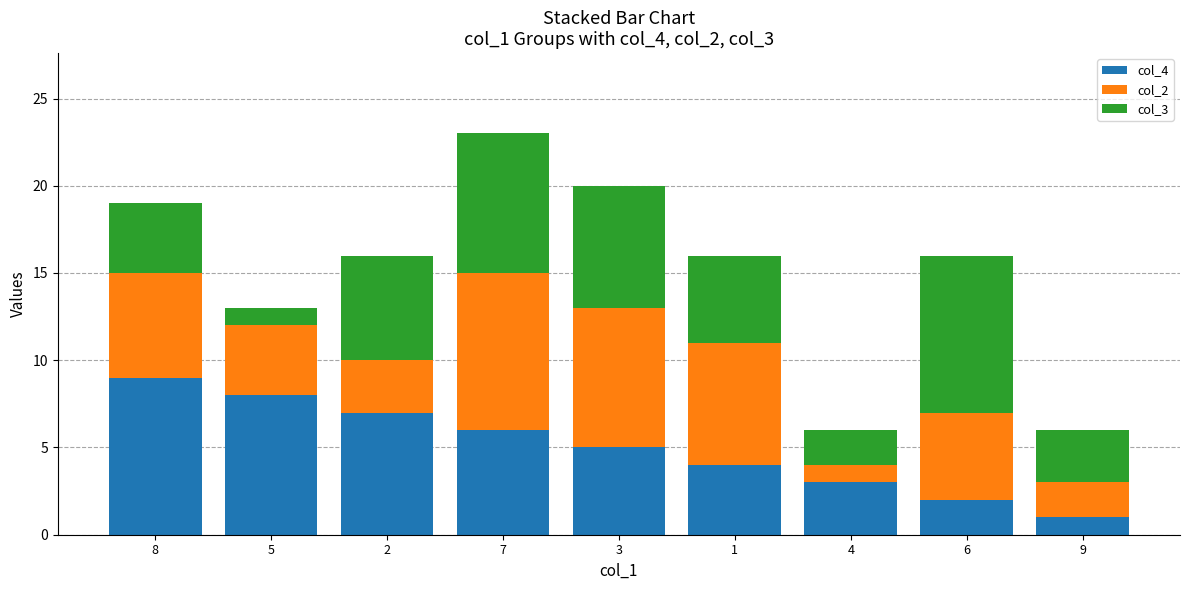

At which category is the sum across all series the highest?

7